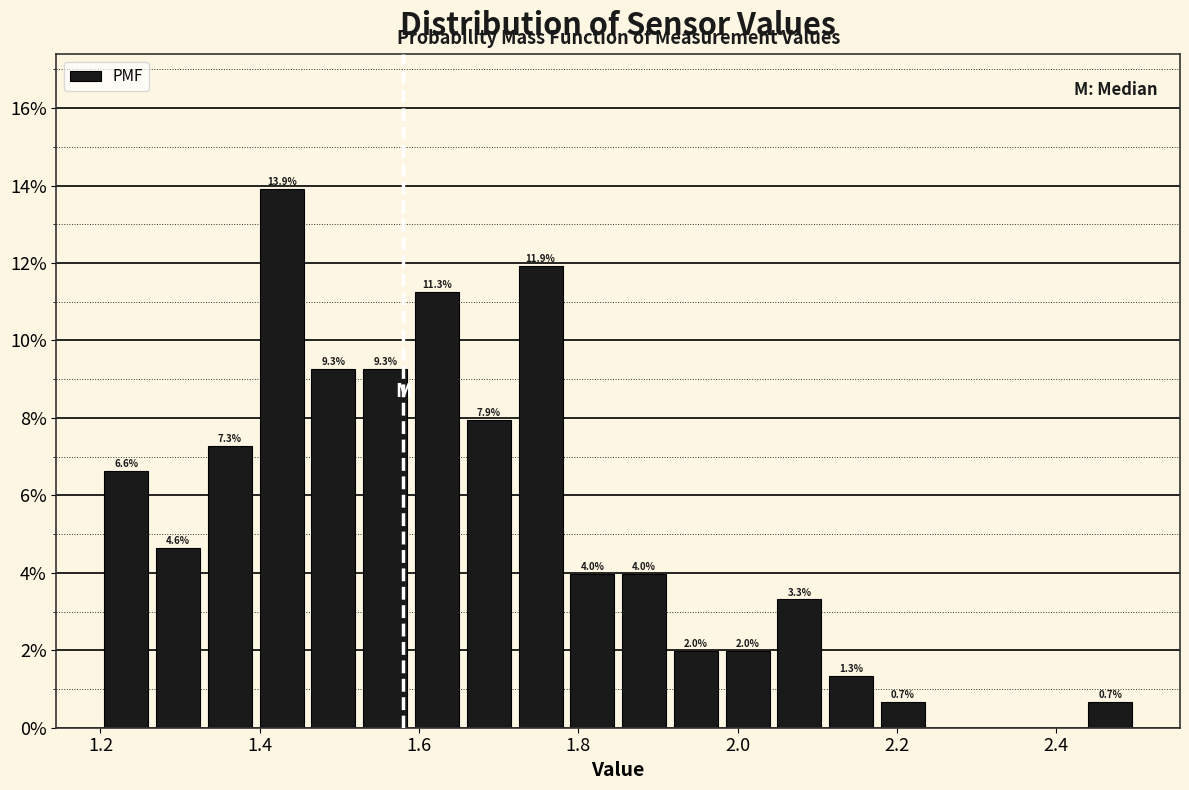

Around what value on the x-axis is the tallest bar? Give the approximate position of its centre, as read against the axis.

1.42